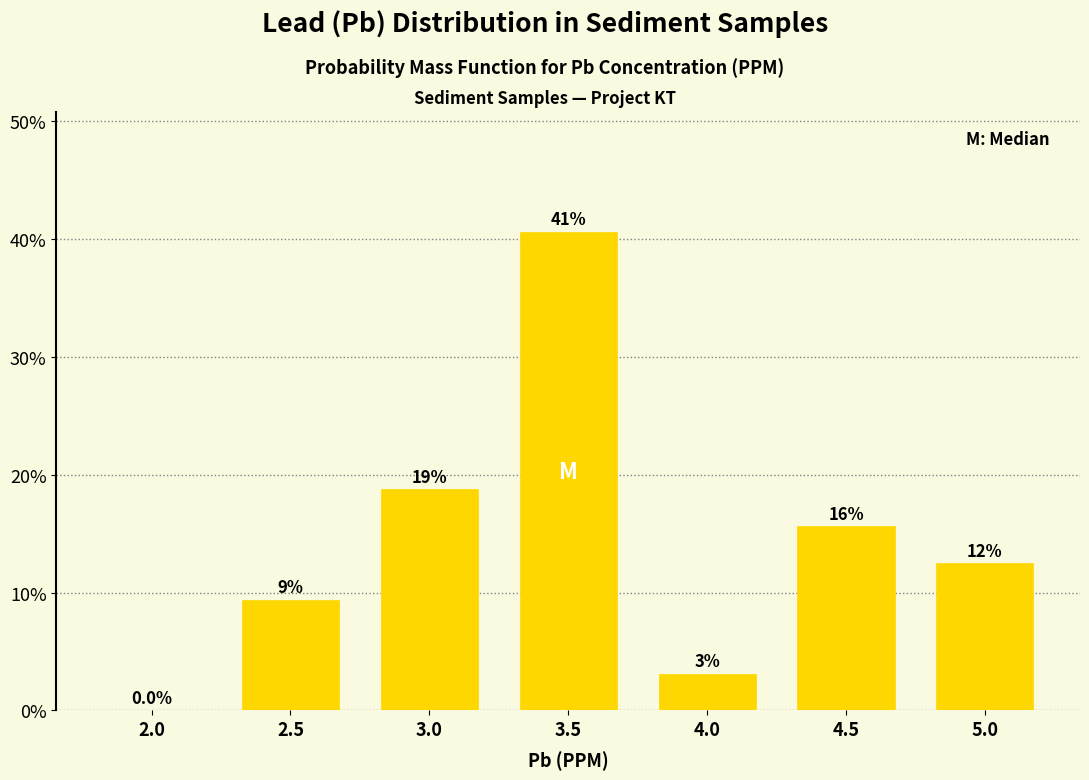

Are the bars horizontal?

No